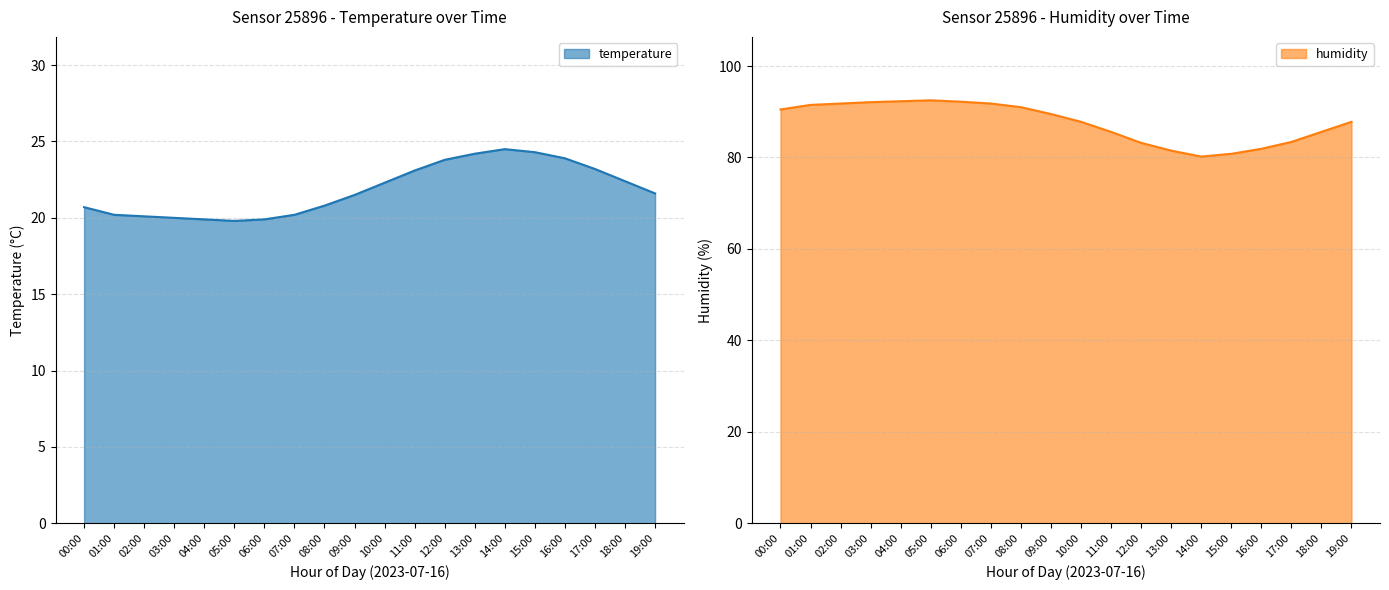

What is the sum of the temperature values at 13:00 and 05:00?

44.0